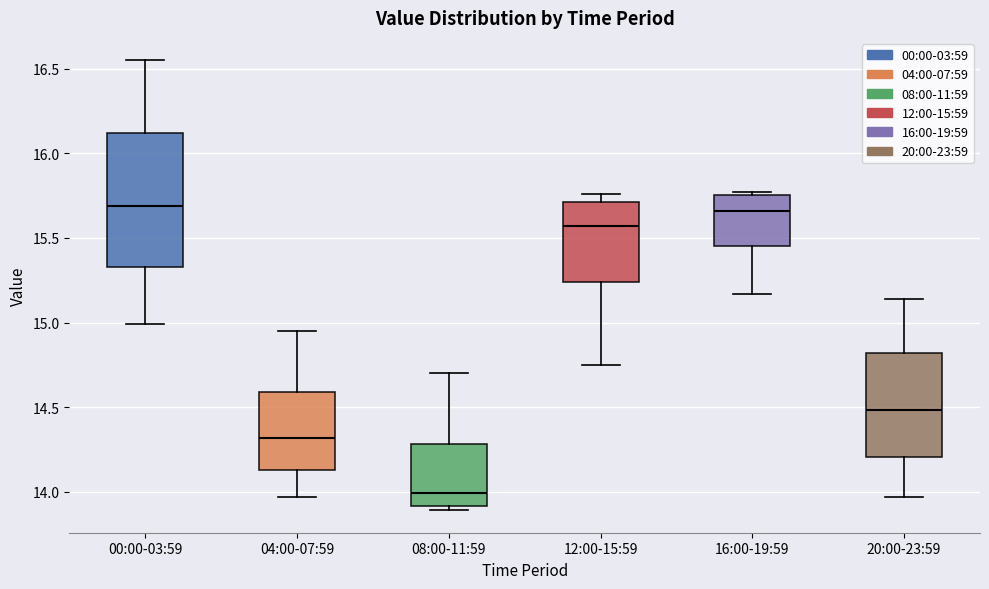

Reading left to right, transcribe this box plot: for each box, give where its median line is, the range the box spans, and where its two whiskers end, as read against the y-axis. The values are not printed on the chart, so give them approximately, as read against the axis.

00:00-03:59: median 15.70, box 15.35 to 16.10, whiskers 15.00 to 16.55
04:00-07:59: median 14.30, box 14.15 to 14.60, whiskers 13.95 to 14.95
08:00-11:59: median 14.00, box 13.90 to 14.30, whiskers 13.90 (just below the box's lower edge) to 14.70
12:00-15:59: median 15.55, box 15.25 to 15.70, whiskers 14.75 to 15.75
16:00-19:59: median 15.65, box 15.45 to 15.75, whiskers 15.15 to 15.75 (just above the box's upper edge)
20:00-23:59: median 14.50, box 14.20 to 14.80, whiskers 13.95 to 15.15